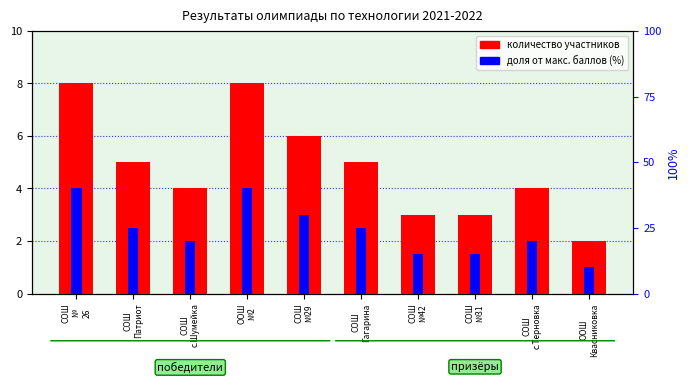

Is the value of доля от макс. баллов (%) at СОШ
Патриот greater than the value of количество участников at СОШ
№31?

No